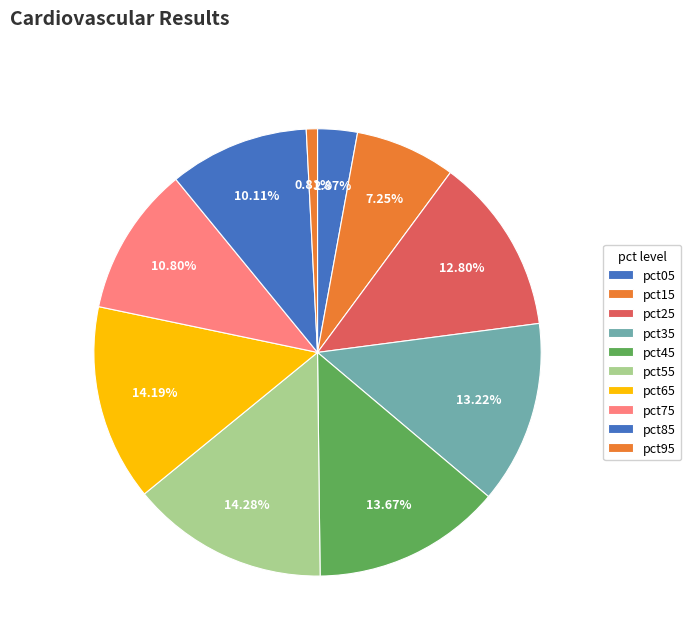

Is pct05 the majority of the pie?

No